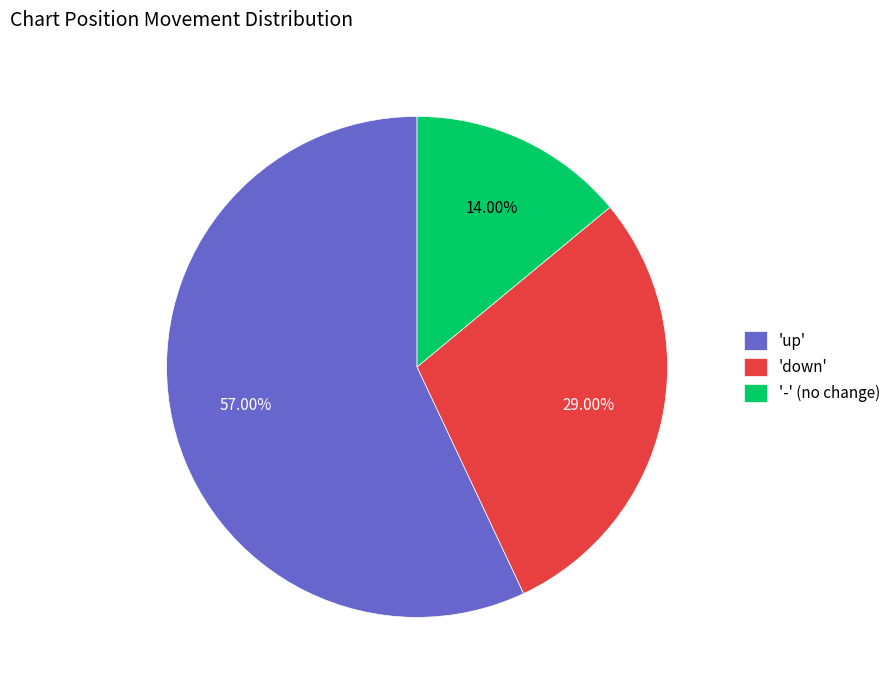

Count the number of slices in the pie.

3